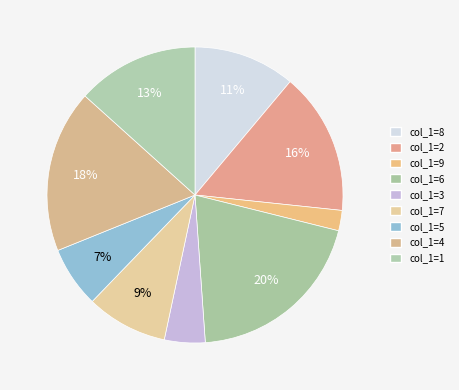

Combined, what portion of the pie is col_1=6 and col_1=1?

33.3%